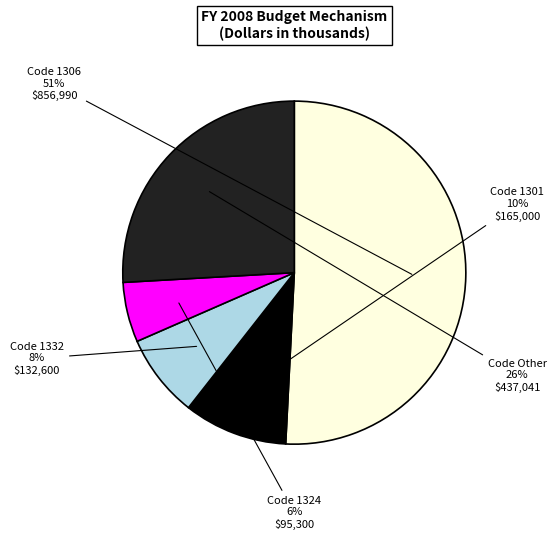

To the nearest percent, what is the average slice percentage?

20%